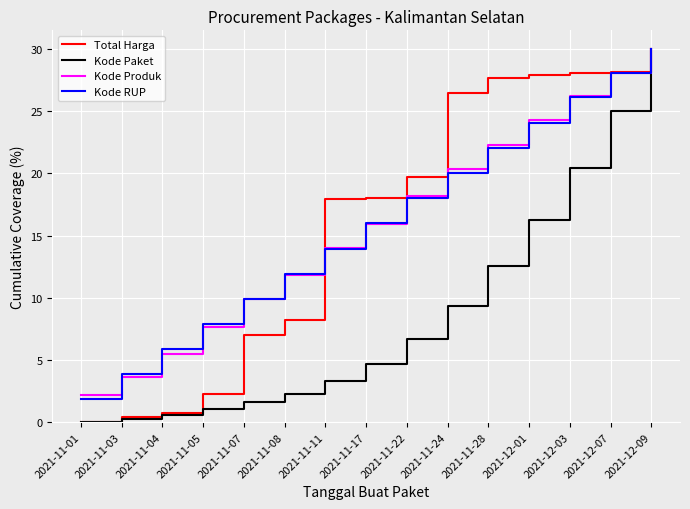

Which series has the widest spread of values?

Kode Paket